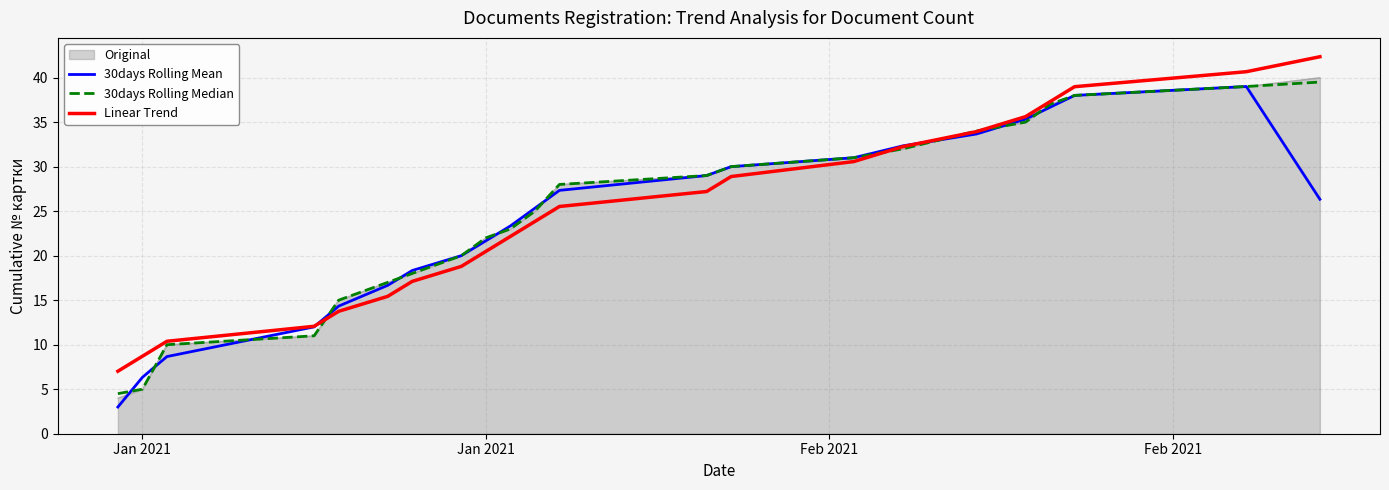

What is the minimum value for 30days Rolling Mean?

3.0